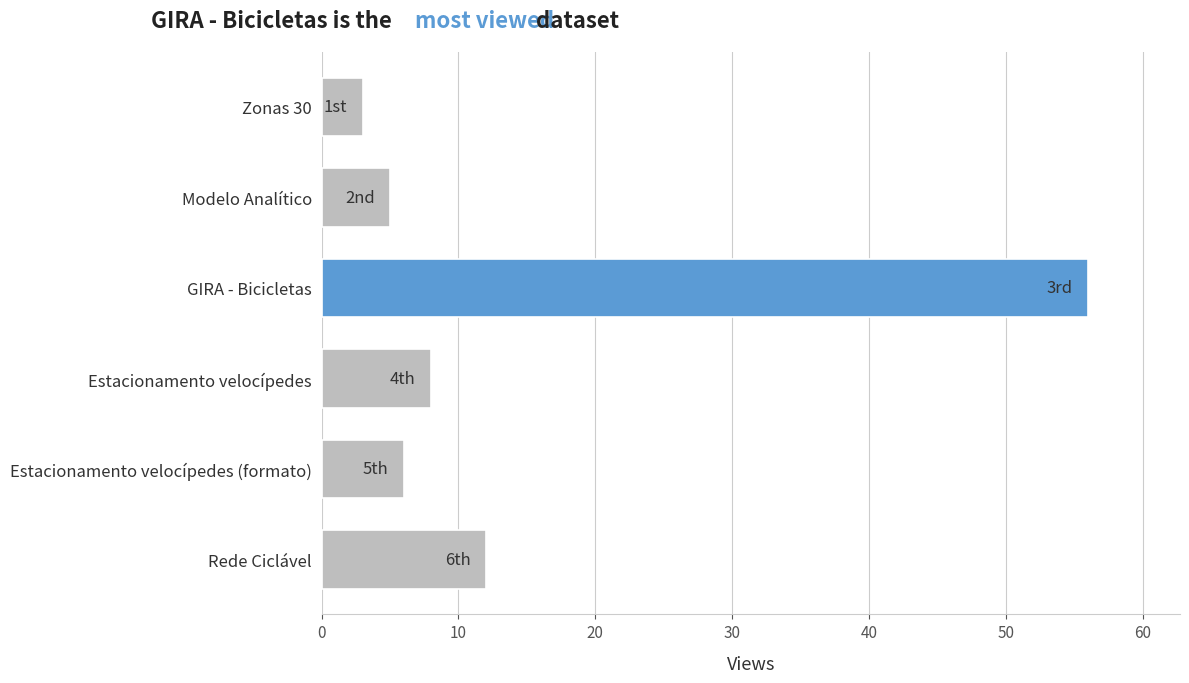

Does the chart contain stacked bars?

No